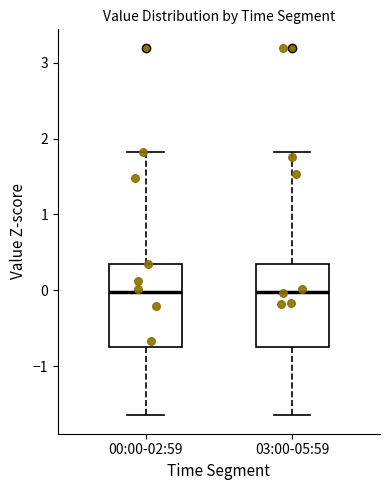

Reading left to right, transcribe this box plot: for each box, give where its median line is, the range the box spans, and where its two whiskers end, as read against the y-axis. The values are not printed on the chart, so give them approximately, as read against the axis.

00:00-02:59: median 0.0, box -0.8 to 0.3, whiskers -1.6 to 1.8
03:00-05:59: median 0.0, box -0.8 to 0.3, whiskers -1.6 to 1.8